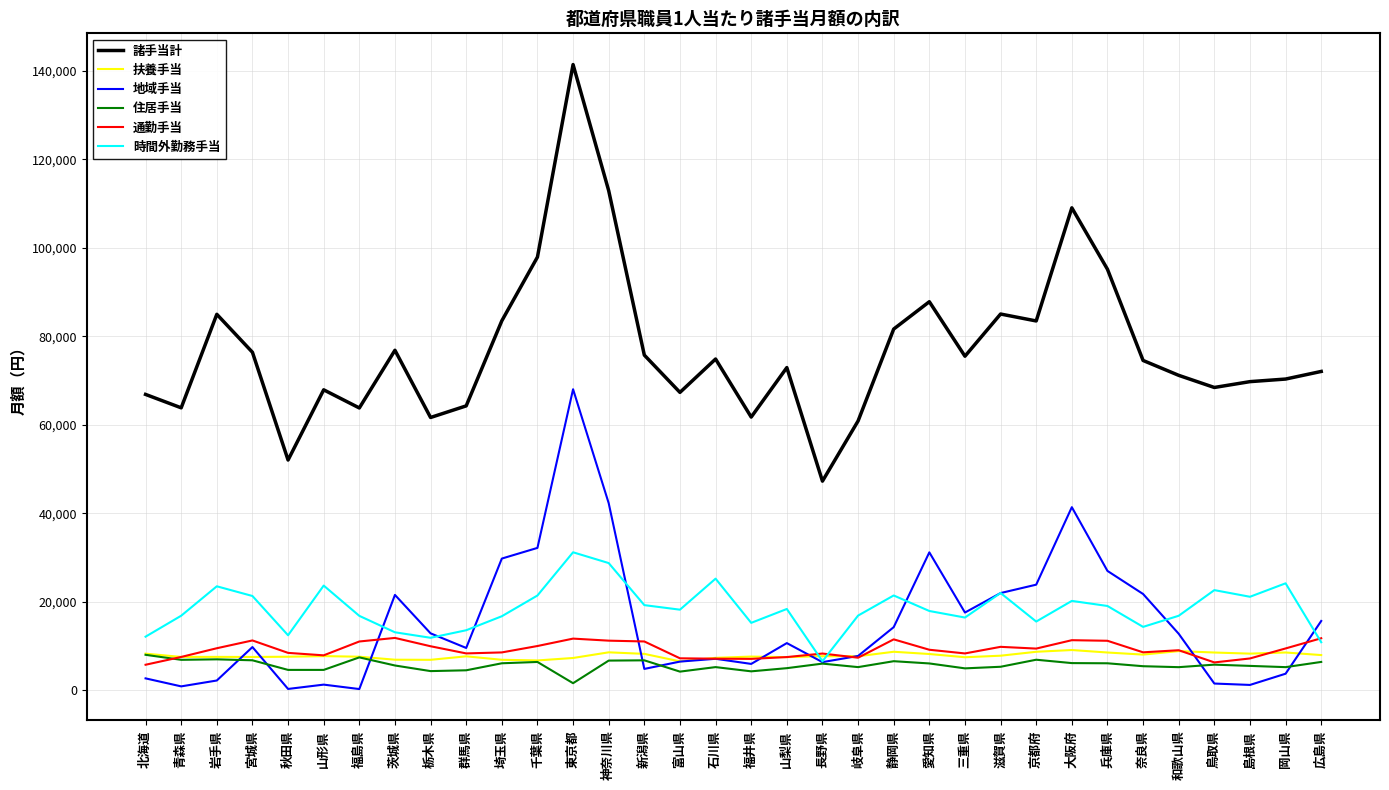

Which series has the widest spread of values?

諸手当計